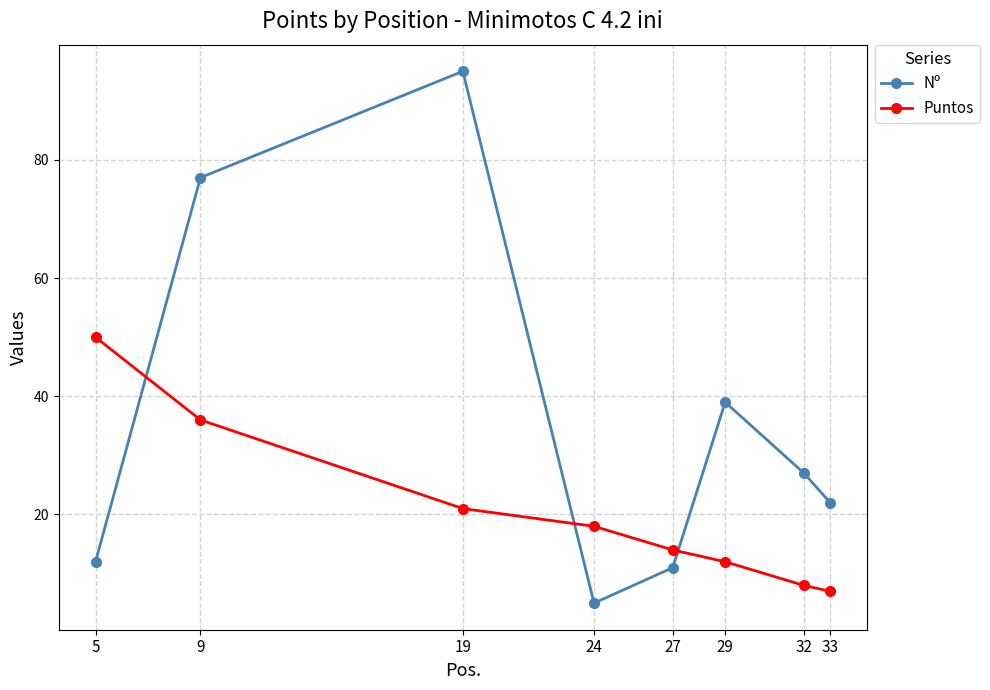

What are all the series names shown in the legend?

Nº, Puntos